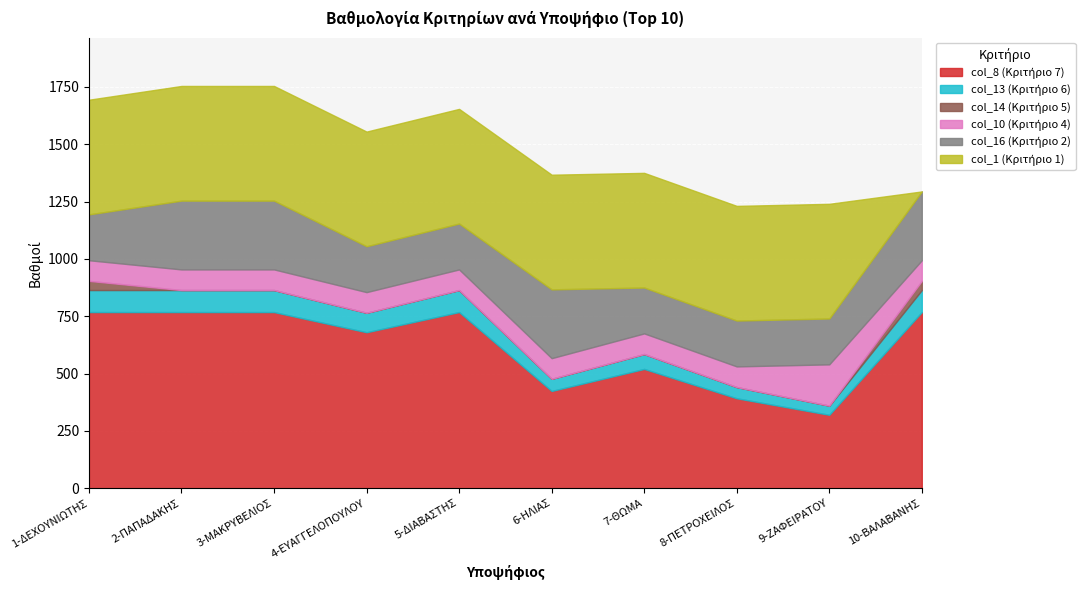

Rank the series by their maximum value, from highest to lowest.

col_8 (Κριτήριο 7), col_1 (Κριτήριο 1), col_16 (Κριτήριο 2), col_10 (Κριτήριο 4), col_13 (Κριτήριο 6), col_14 (Κριτήριο 5)